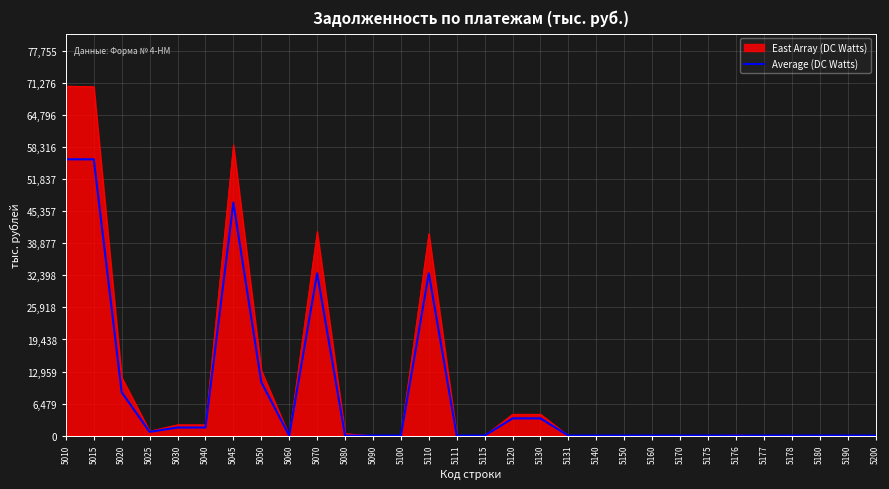

Rank the series at 5010 from highest to lowest value.

East Array (DC Watts), Average (DC Watts)